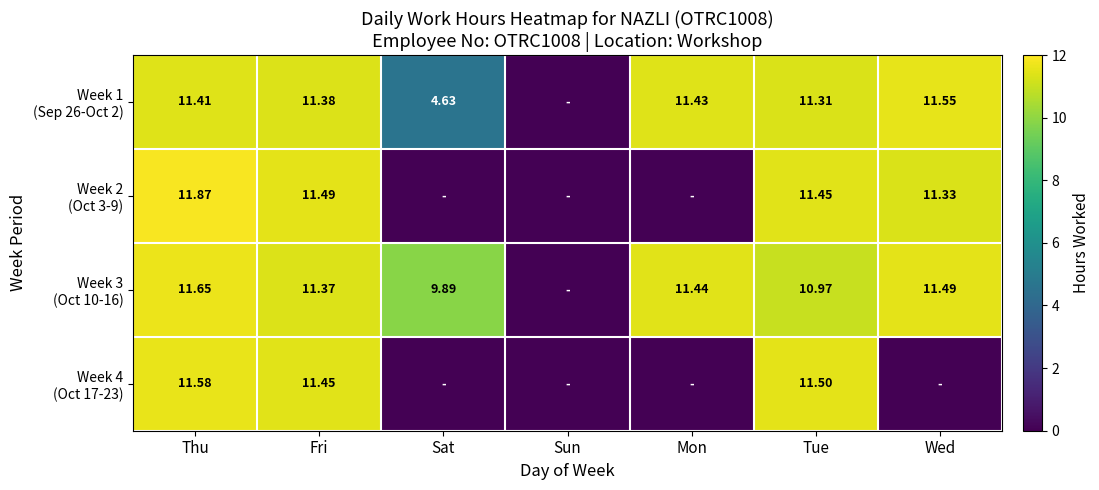

The Week 1 (Sep 26-Oct 2) series shows 20.3 at Mon. True or false?

False